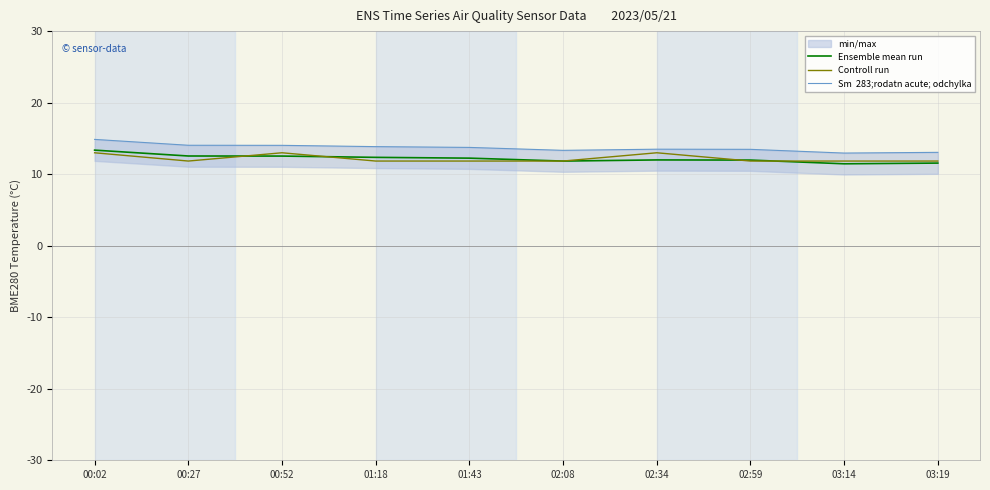

List the labels in order of Controll run value, smallest first.

00:27, 01:18, 01:43, 02:08, 02:59, 03:14, 03:19, 00:02, 00:52, 02:34